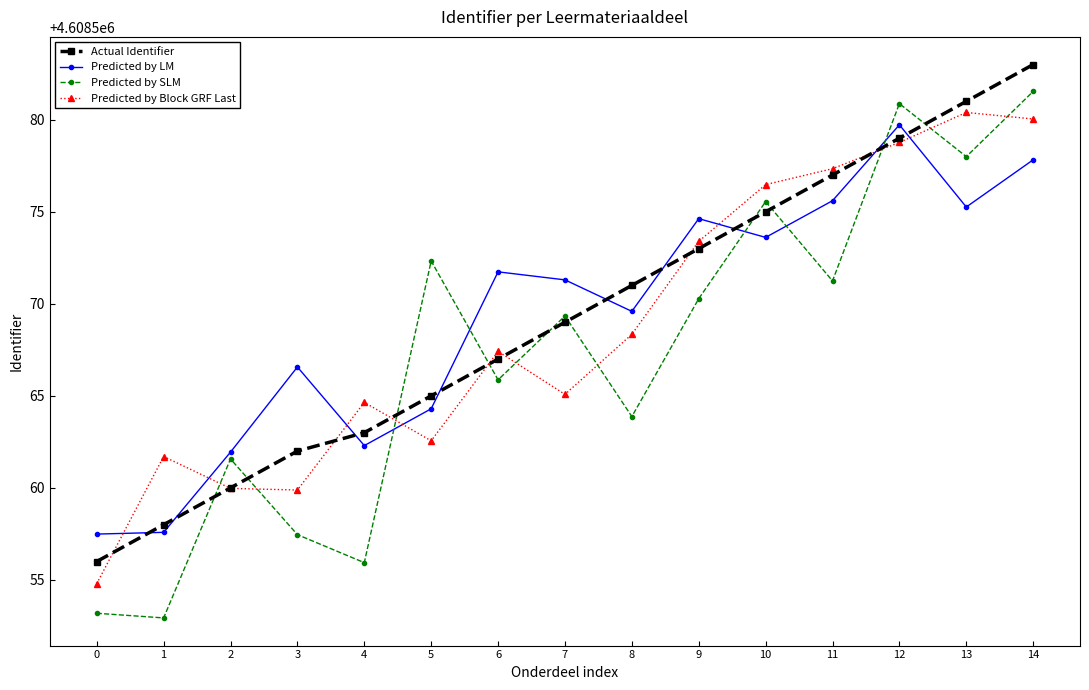

In Predicted by Block GRF Last, how many points are lower than both neighbors (excluding endpoints)?

3